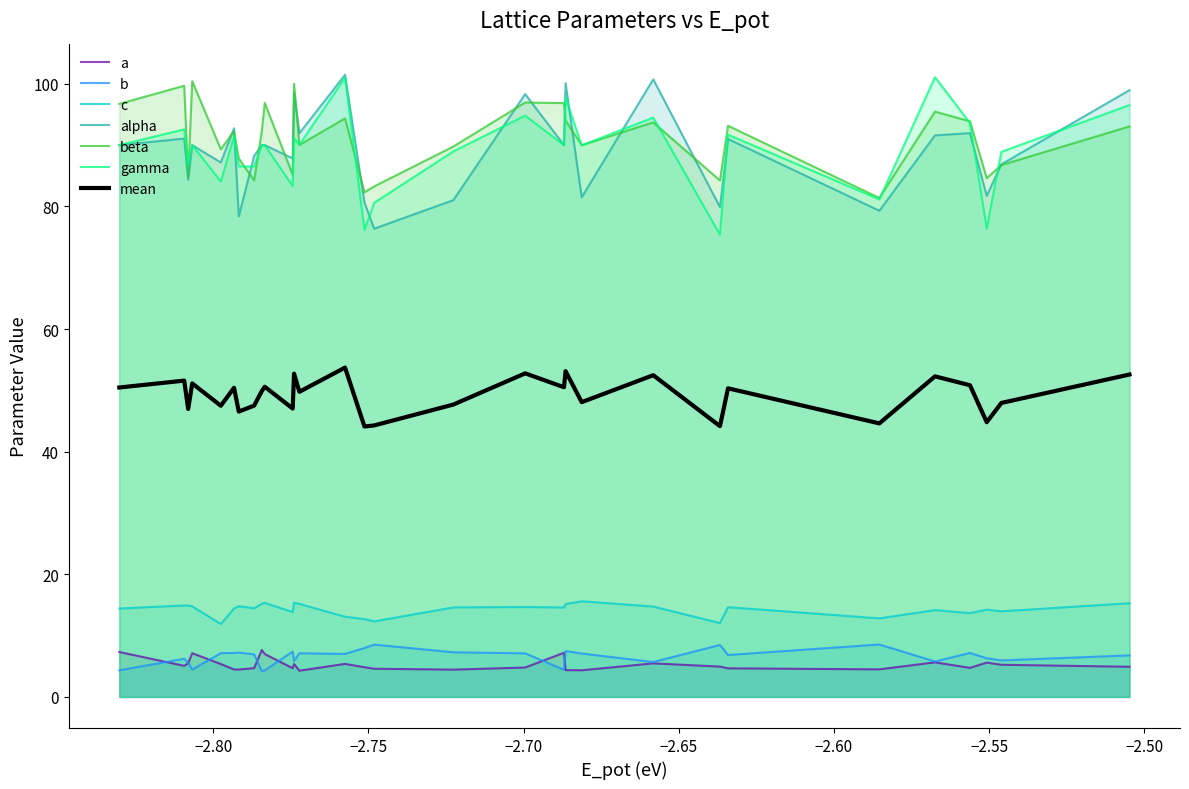

True or false: a has more than 2 interior local peaks.

True